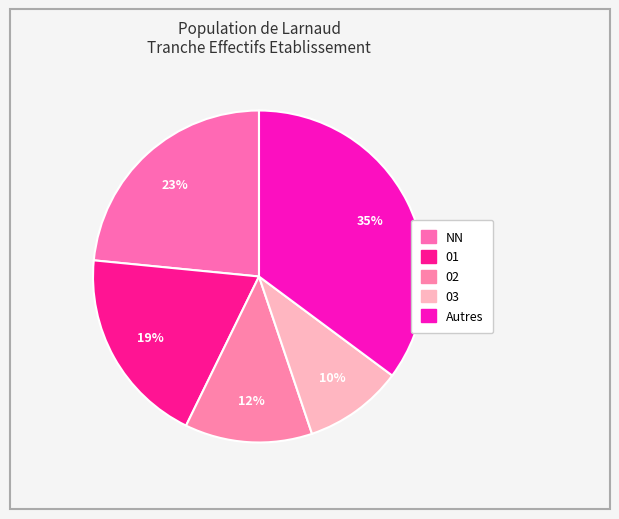

How many segments does this pie chart have?

5